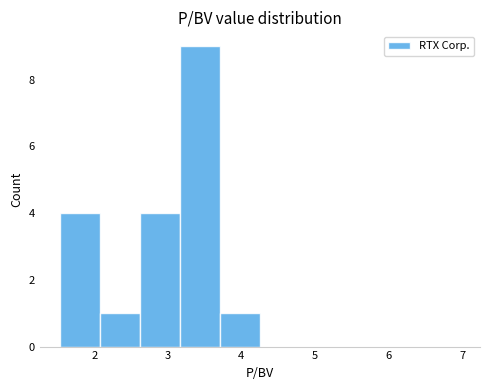

What is the height of the bar covering 2.6 to 3.2 on the x-axis? Neither the bar edges nor the heights are printed on the chart, so give them approximately, as read against the axes.

4